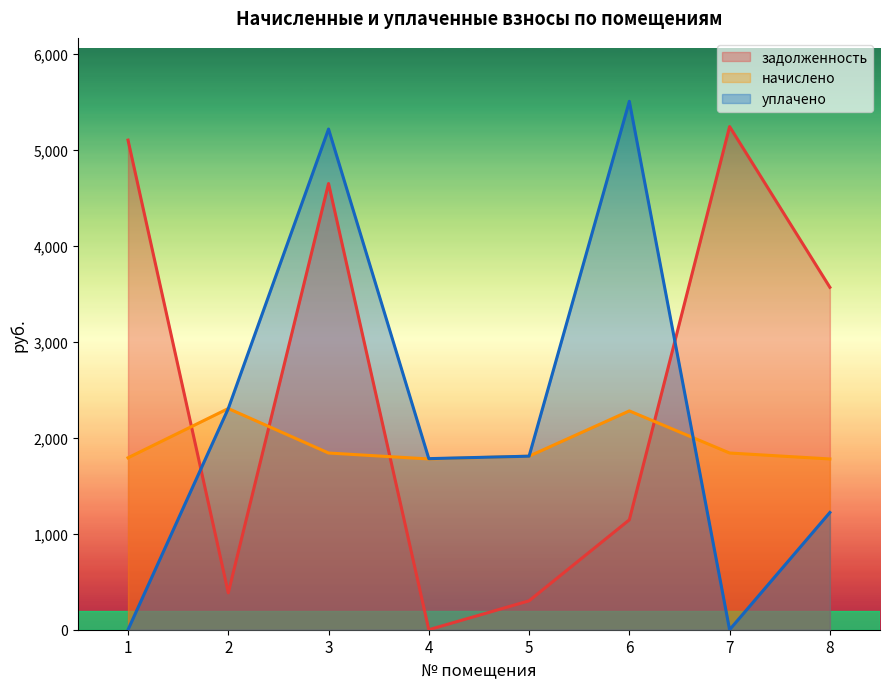

How many data points does each series have?

8